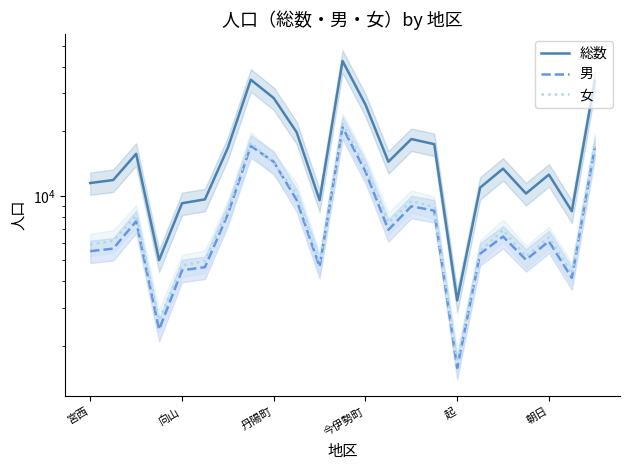

What is the spread (max minus min) of values at 6?

8535